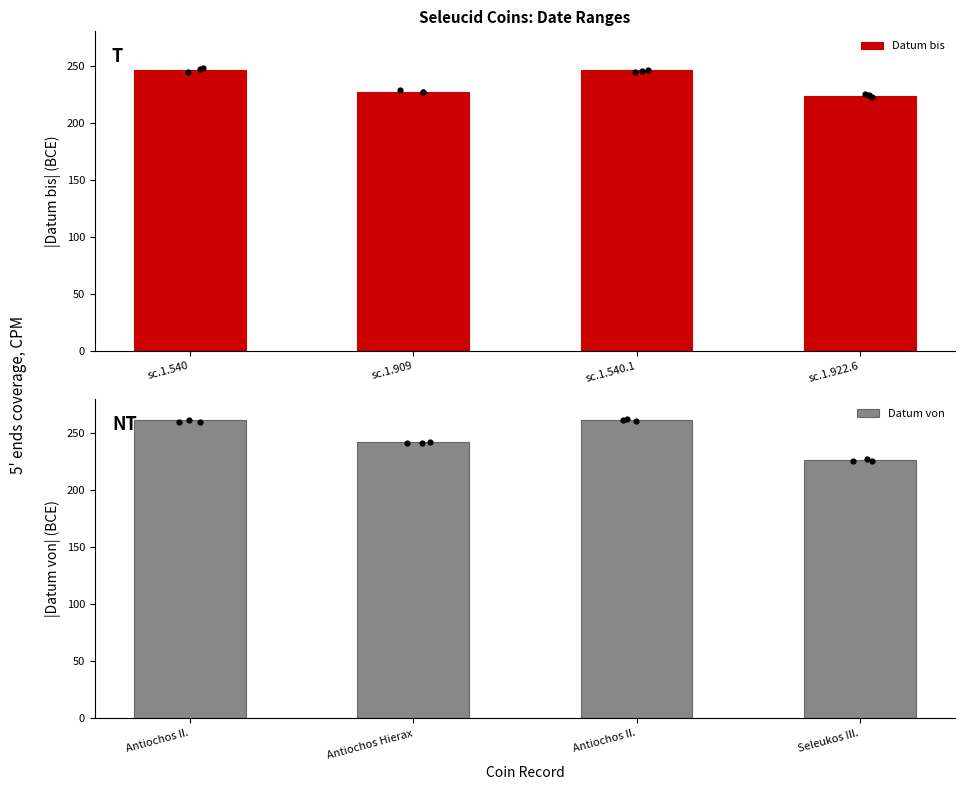

Which series contains the lowest Y value?

Datum bis